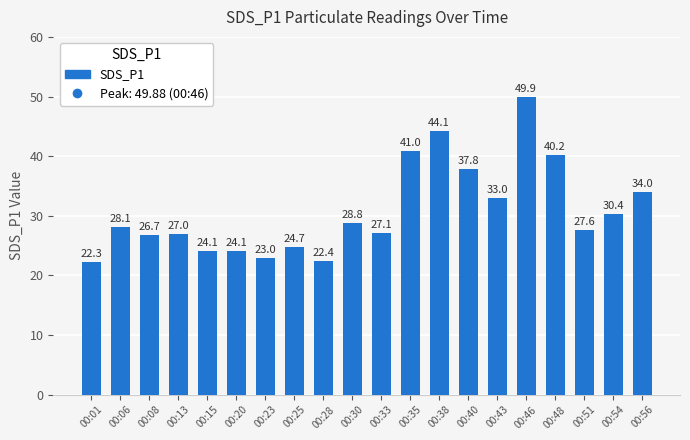

Are the bars horizontal?

No